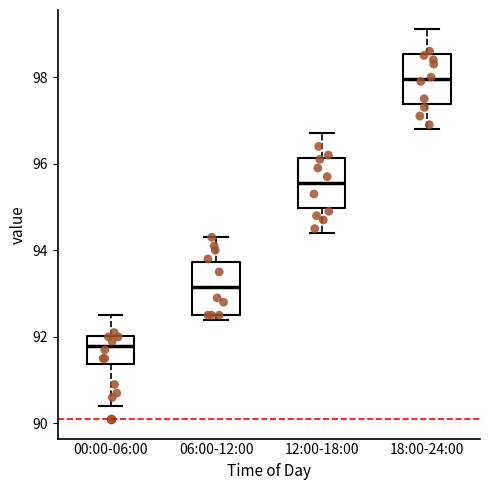

Where is the upper edge of the box for 12:00-18:00 on the y-axis? The values are not printed on the chart, so give them approximately, as read against the axis.

96.2